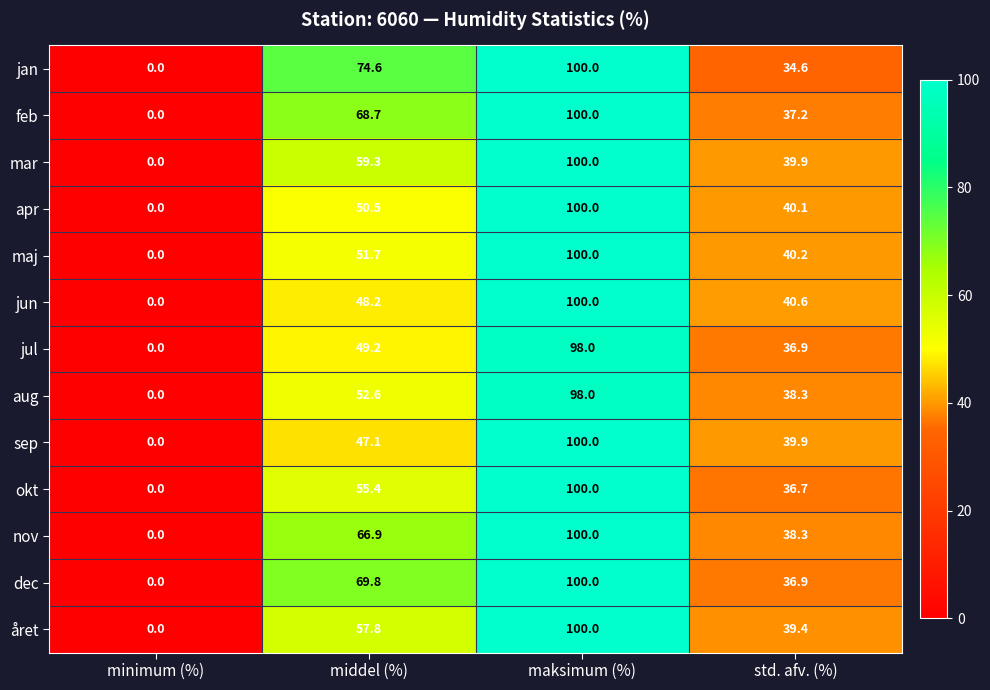

What is the difference between the highest and lowest values at middel (%)?

27.5